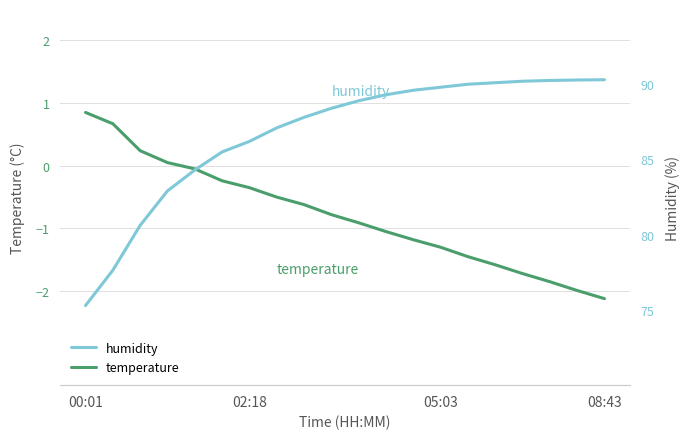

The temperature series shows -2.1 at 08:43. True or false?

True